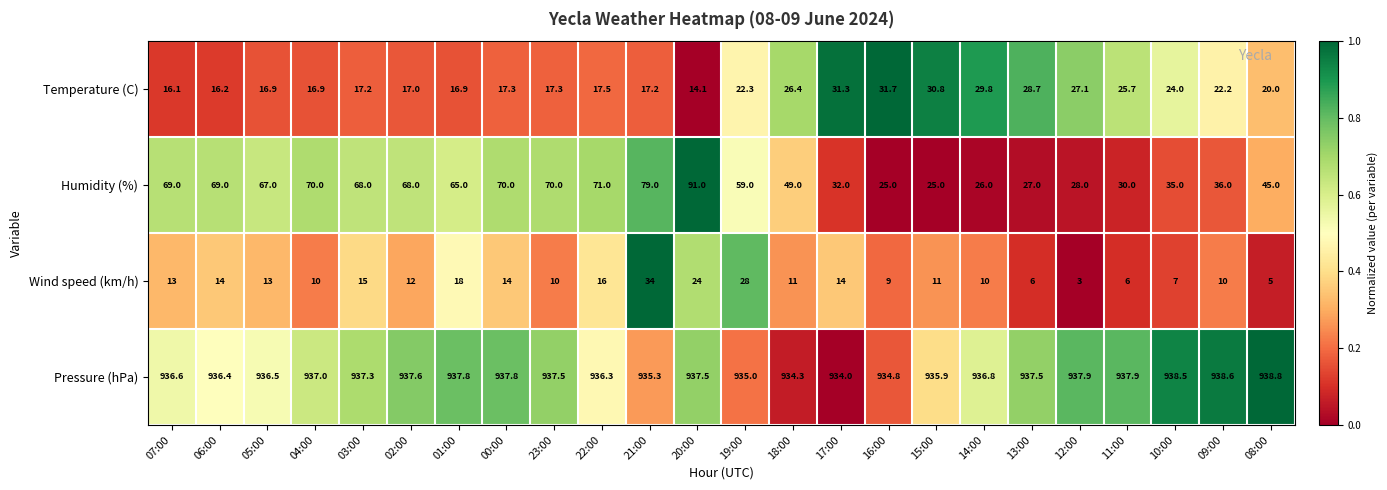

Rank the series by their maximum value, from highest to lowest.

Pressure (hPa), Humidity (%), Wind speed (km/h), Temperature (C)